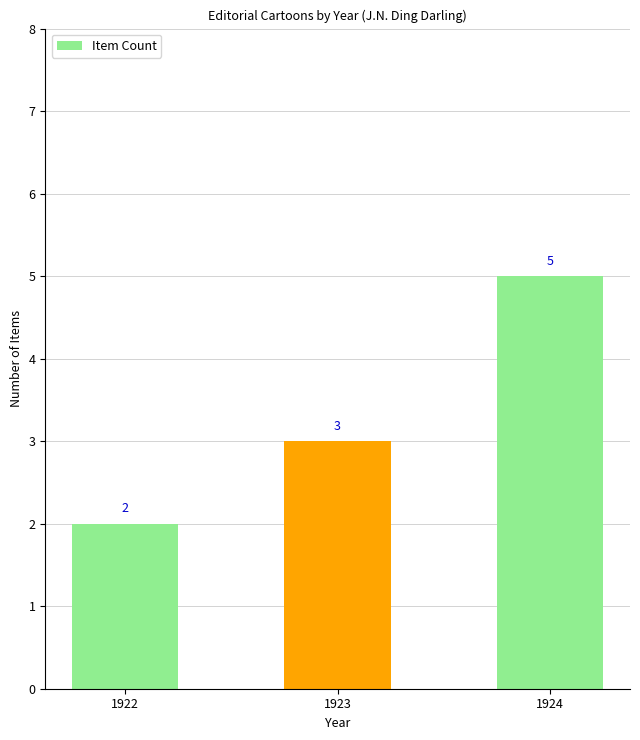

Is it true that the value at 1923 is 1?

False